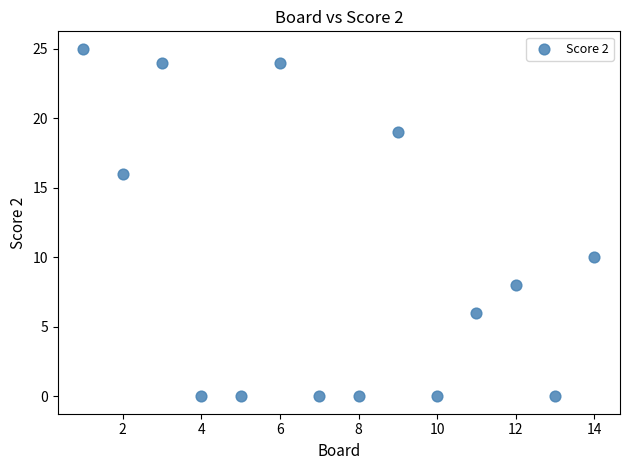

What Y value in the scatter plot is closest to 12?

10